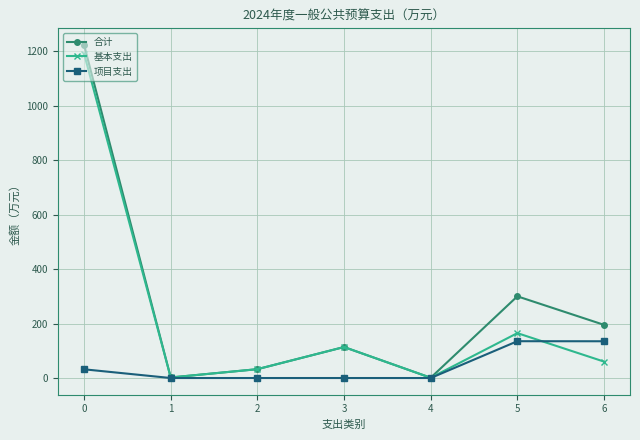

What is the maximum value for 项目支出?

135.2